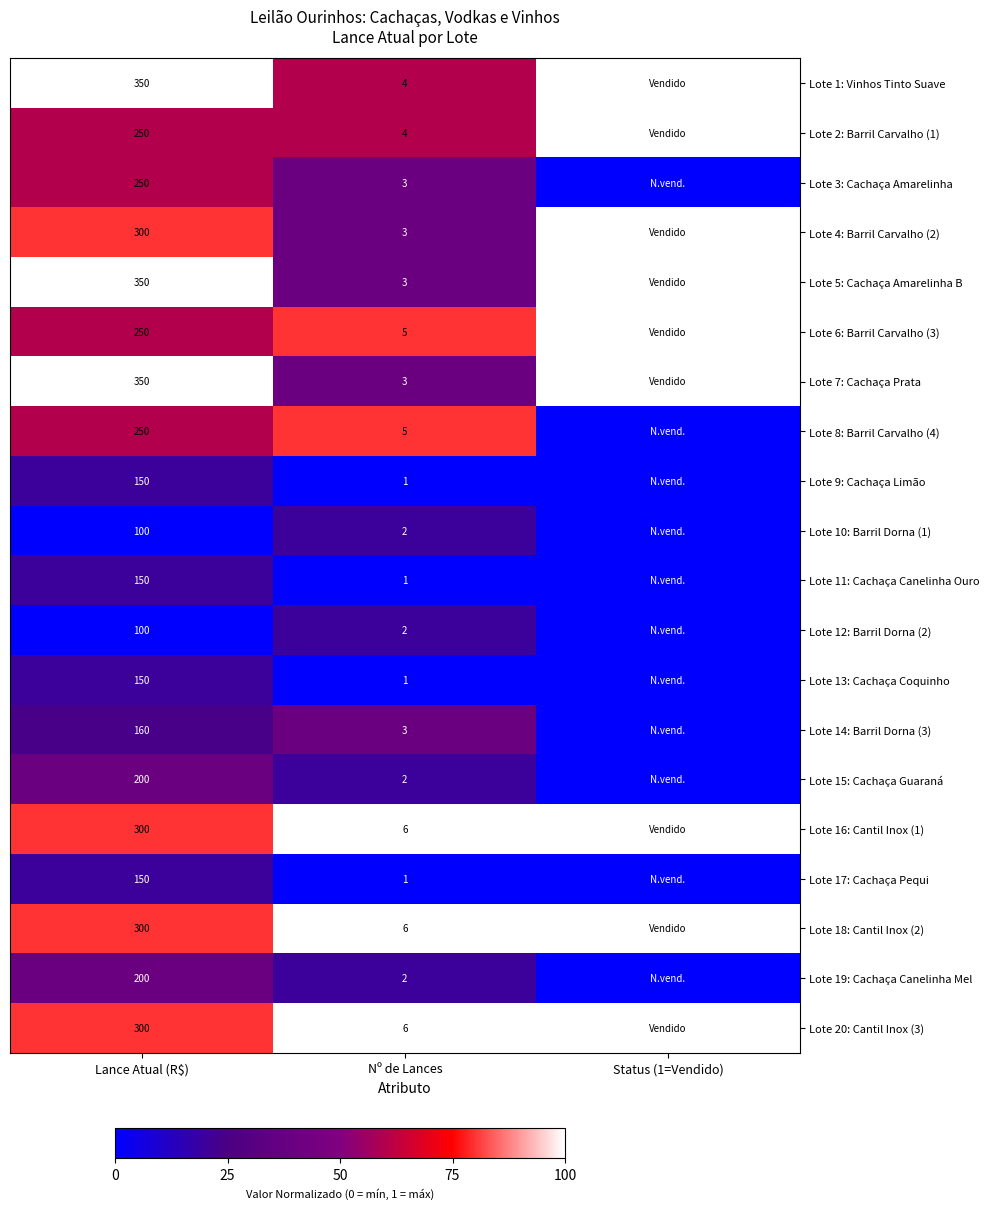

What is the difference between the Lote 2: Barril Carvalho (1) values at Nº de Lances and Lance Atual (R$)?

246